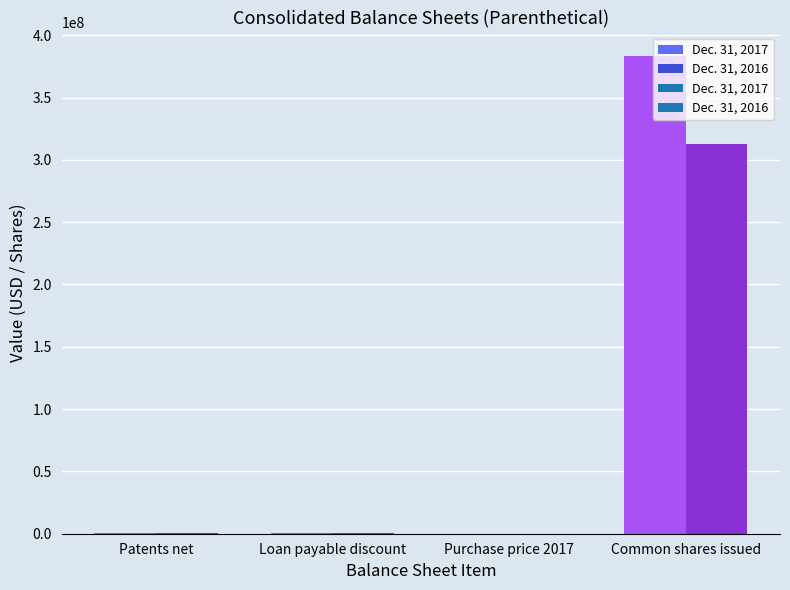

Read the Dec. 31, 2016 value at Loan payable discount, to the nearest 50.

616200